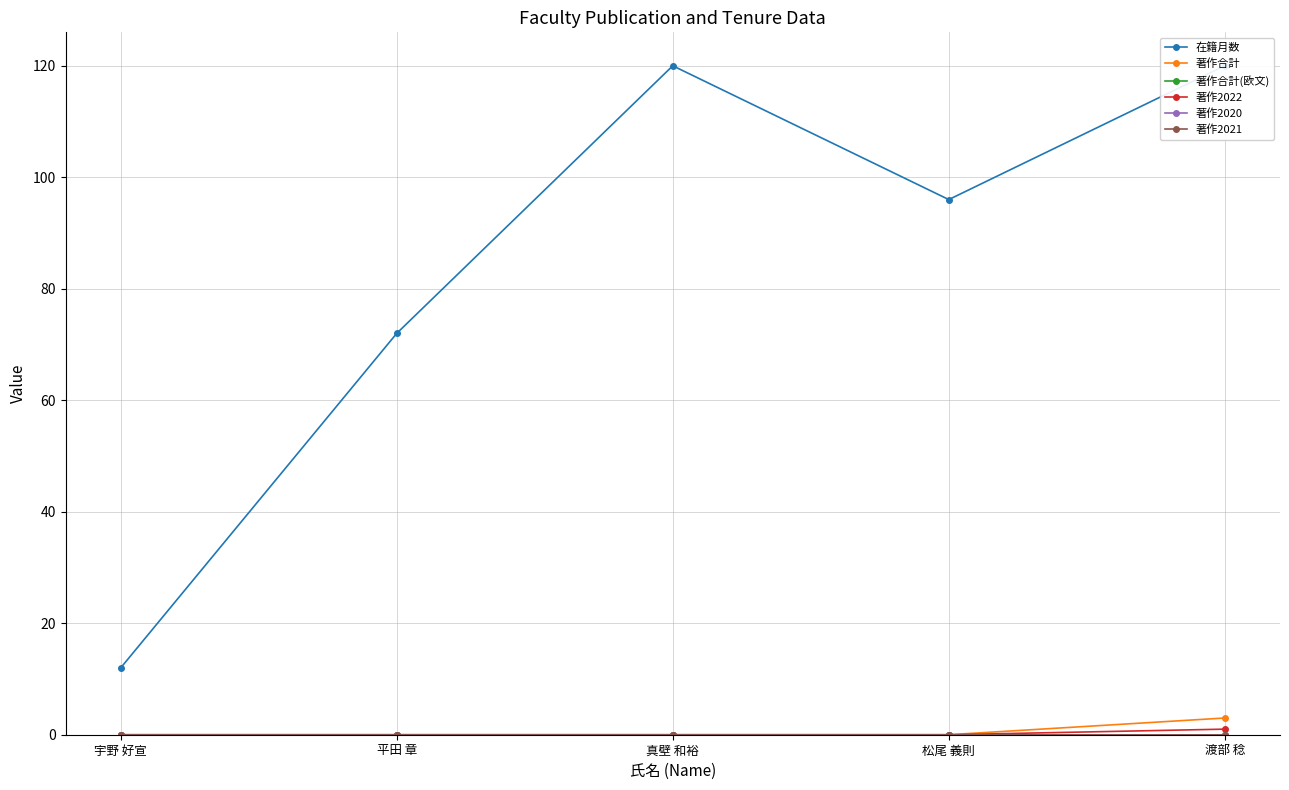

True or false: 著作2021 has more than 0 interior local peaks.

False